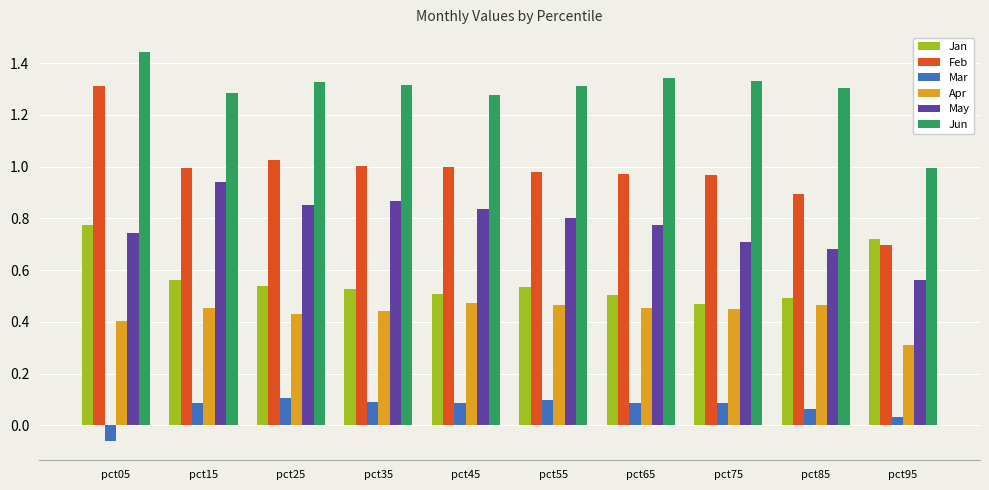

What is the total value across all series at pct35?

4.2